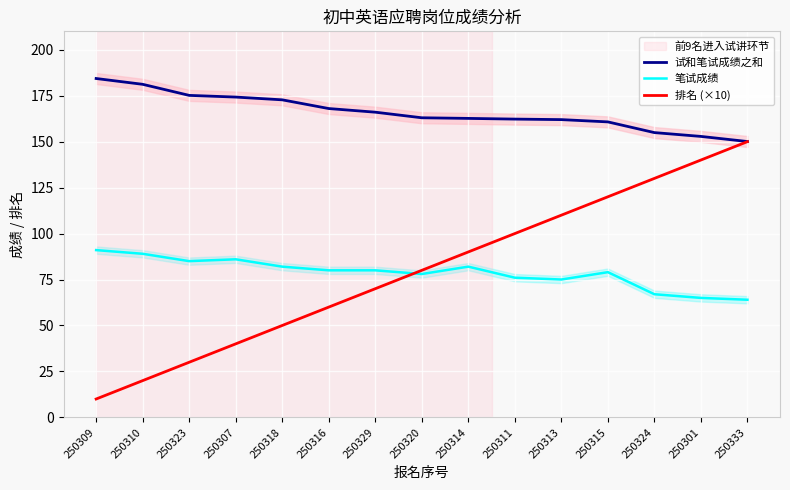

What is the value of the 排名 (×10) point at the 8th from the left?

80.0